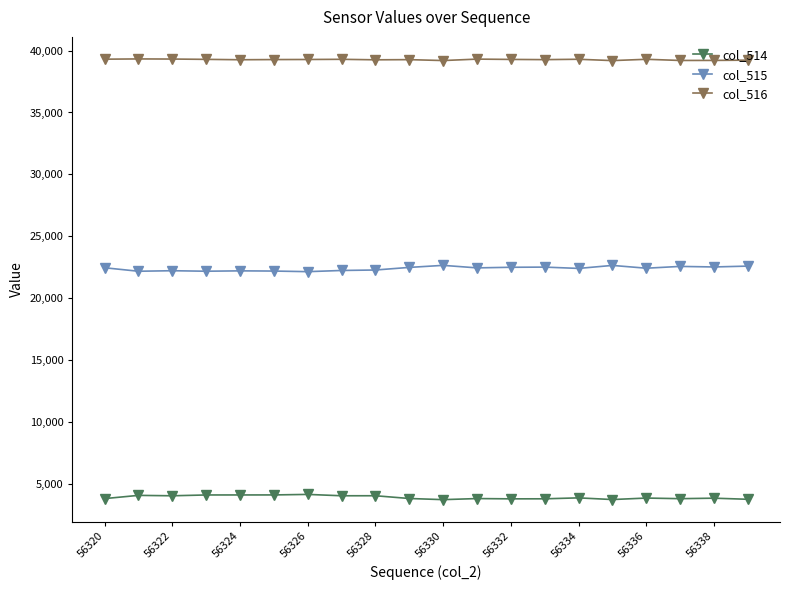

True or false: col_515 has more than 0 interior local peaks.

True